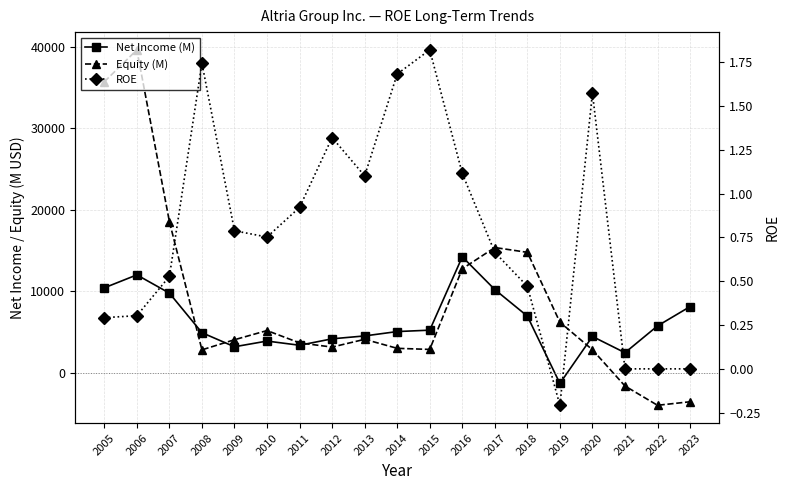

What is the value of the Equity (M) point at the 5th from the left?

4069.0